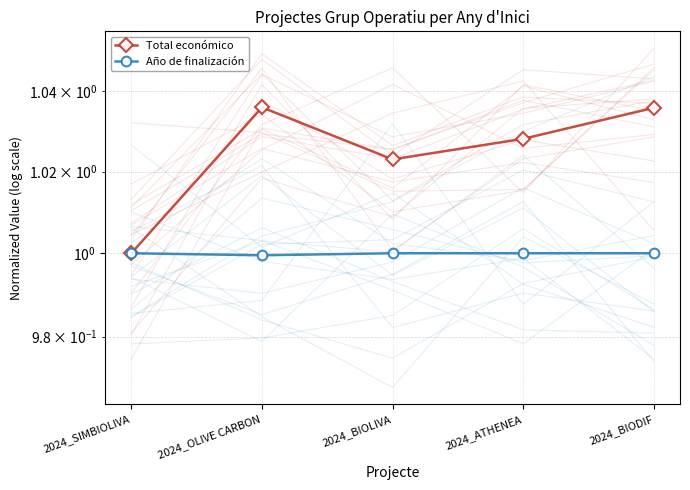

What is the total value across all series at 2024_BIOLIVA?

2.0